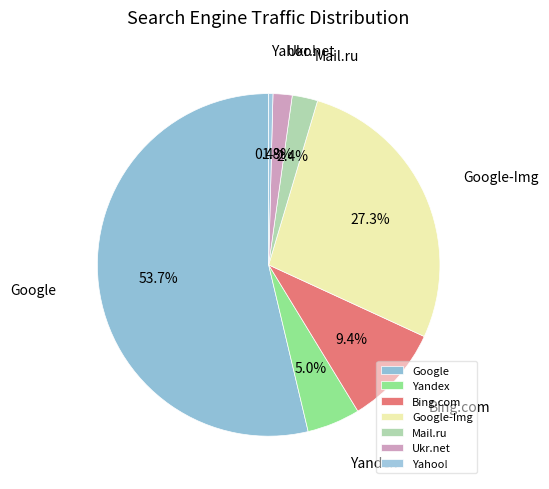

What percentage is the Google-Img slice, to the nearest percent?

27%